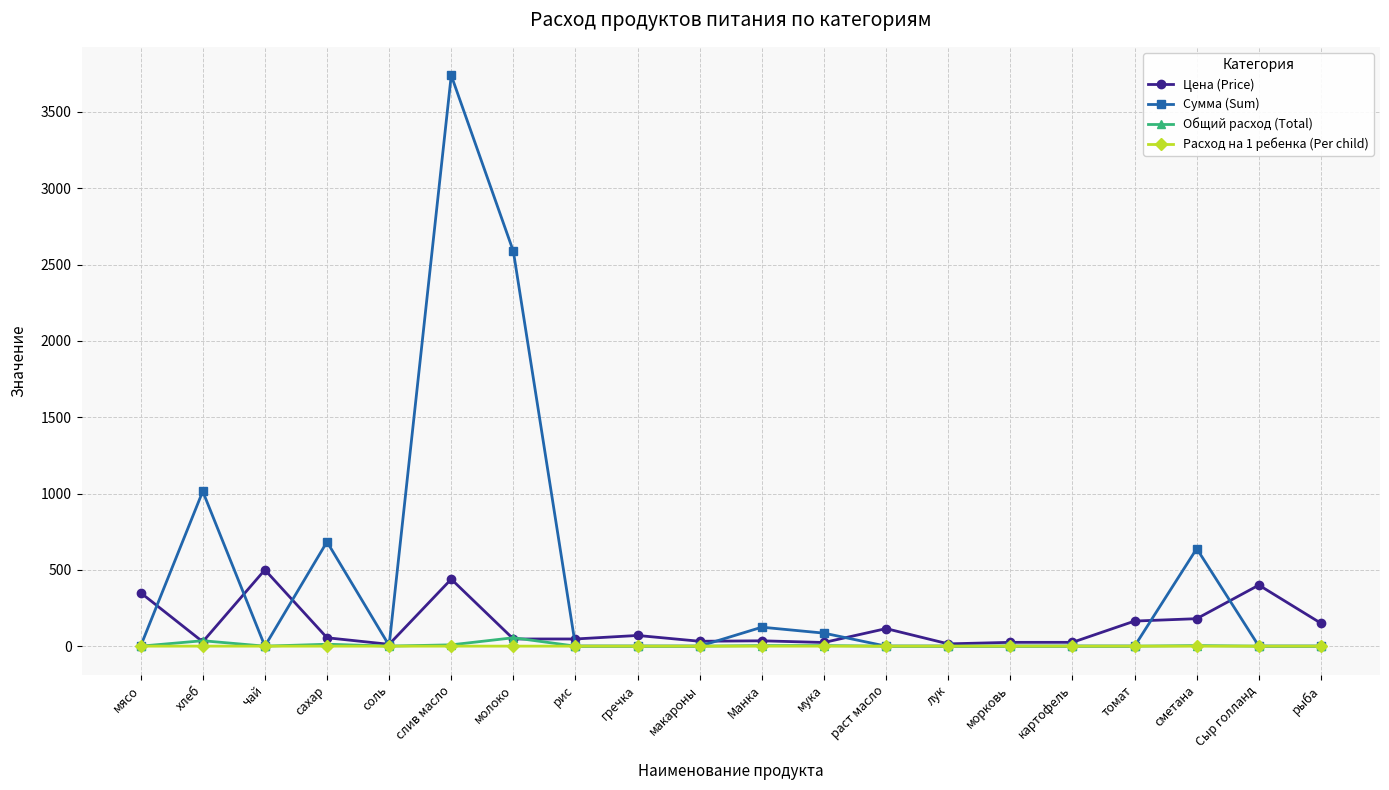

What is the greatest value displayed?

3739.3